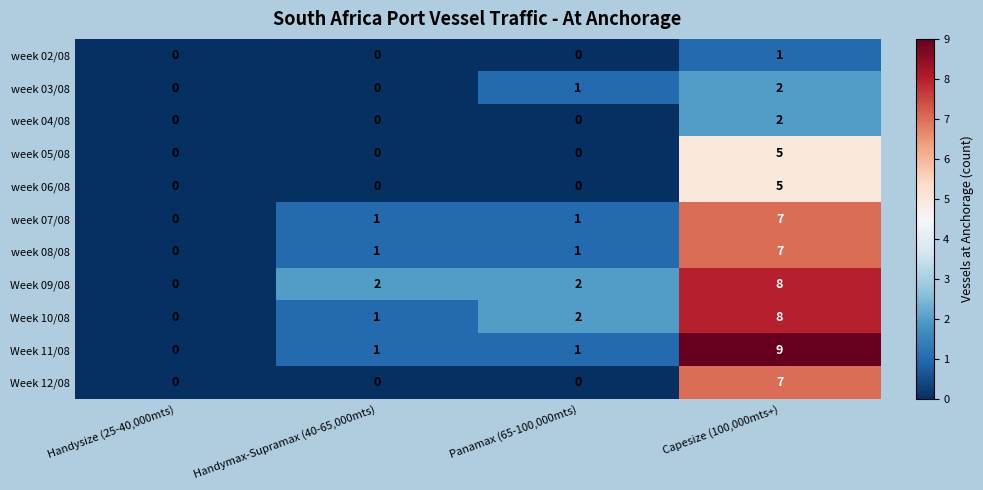

At which category is the sum across all series the highest?

Capesize (100,000mts+)